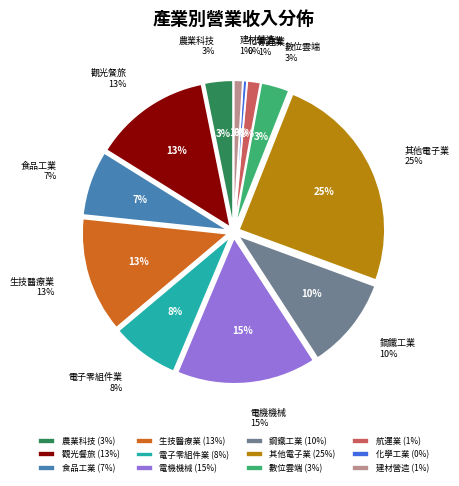

The 鋼鐵工業 slice represents 22% of the pie. True or false?

False